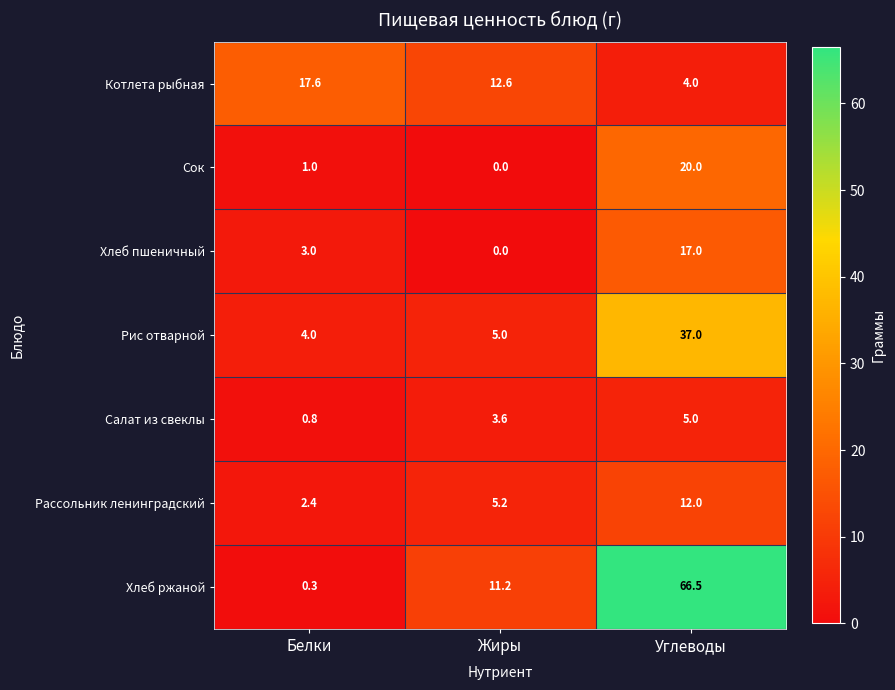

Which category has the highest value across all series?

Углеводы